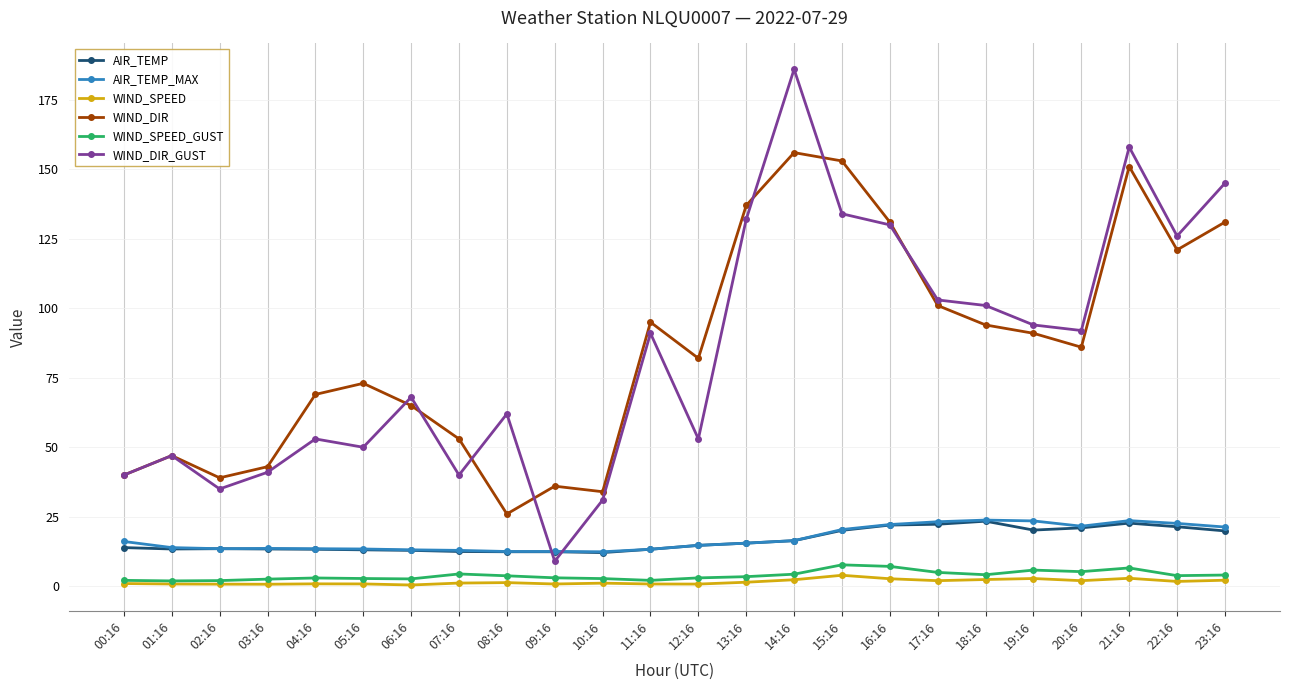

Is it true that WIND_SPEED equals 1.1 at 07:16?

True